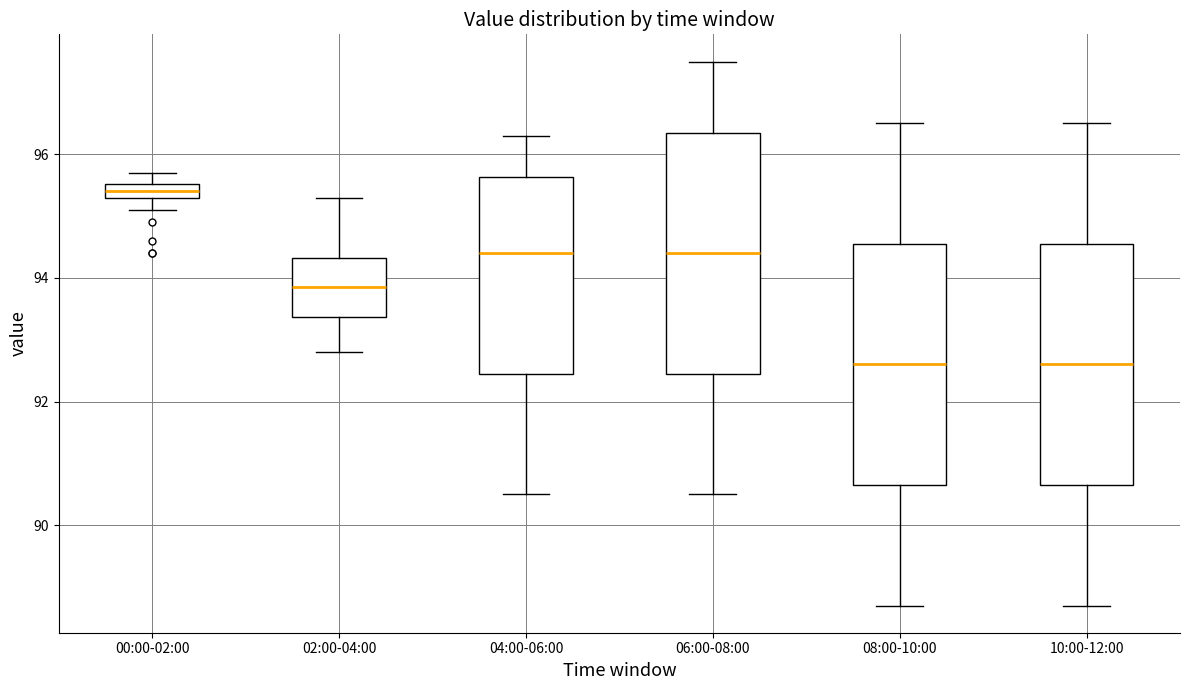

Where does the lower whisker of the box for 06:00-08:00 end on the y-axis? The values are not printed on the chart, so give them approximately, as read against the axis.

90.6